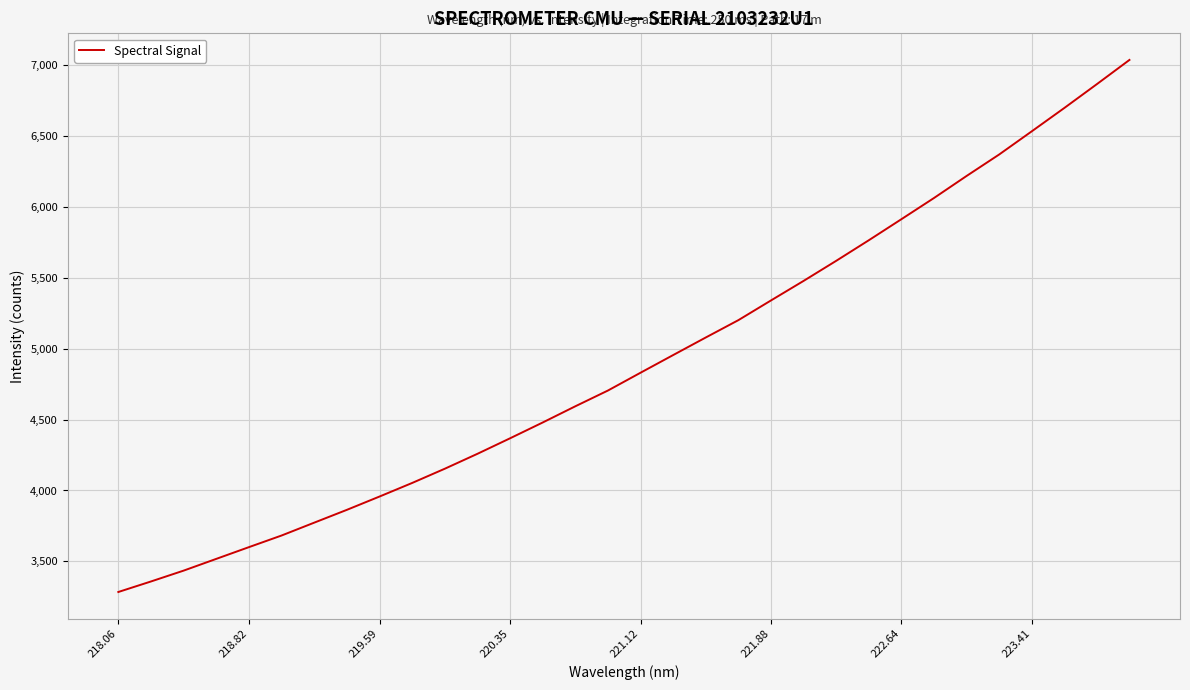

What is the difference between the maximum and minimum values?

3751.9